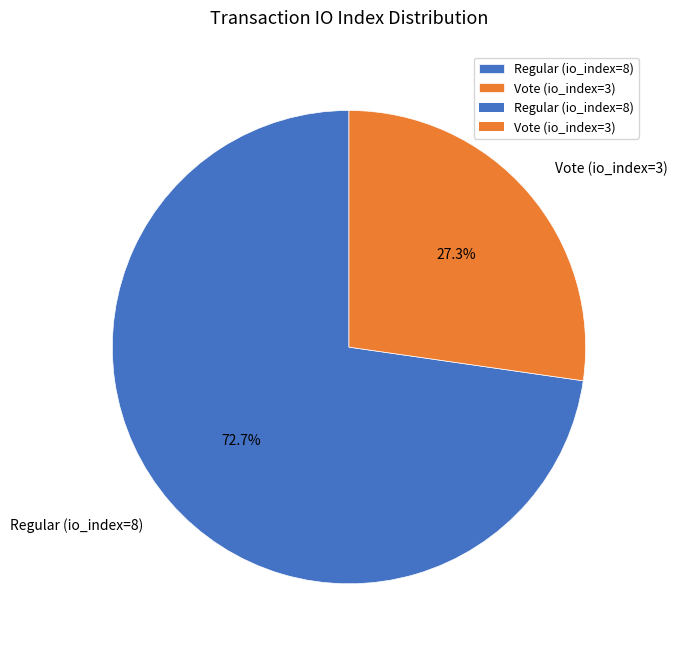

Which slice is the smallest?

Vote (io_index=3)